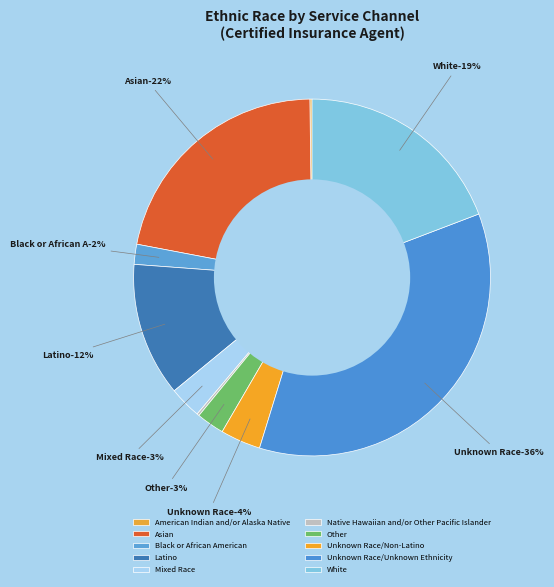

Is it true that Latino is 12% of the pie?

True